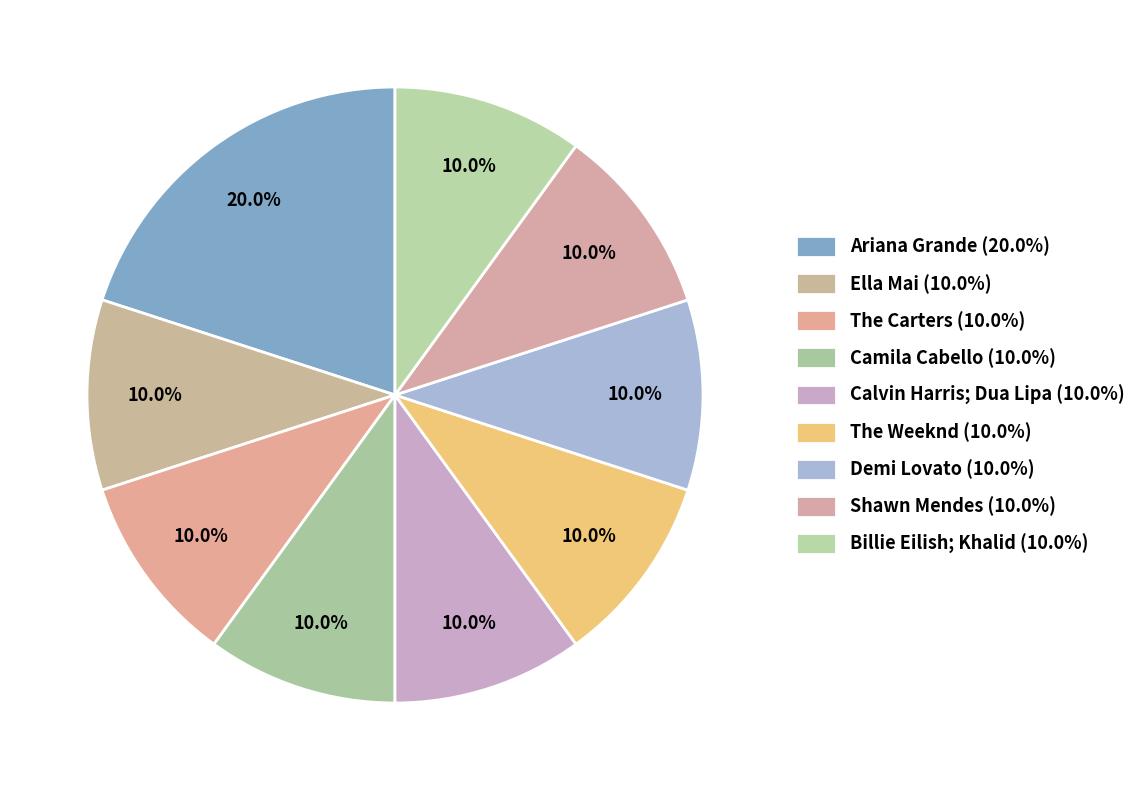

How many slices are in this pie chart?

9